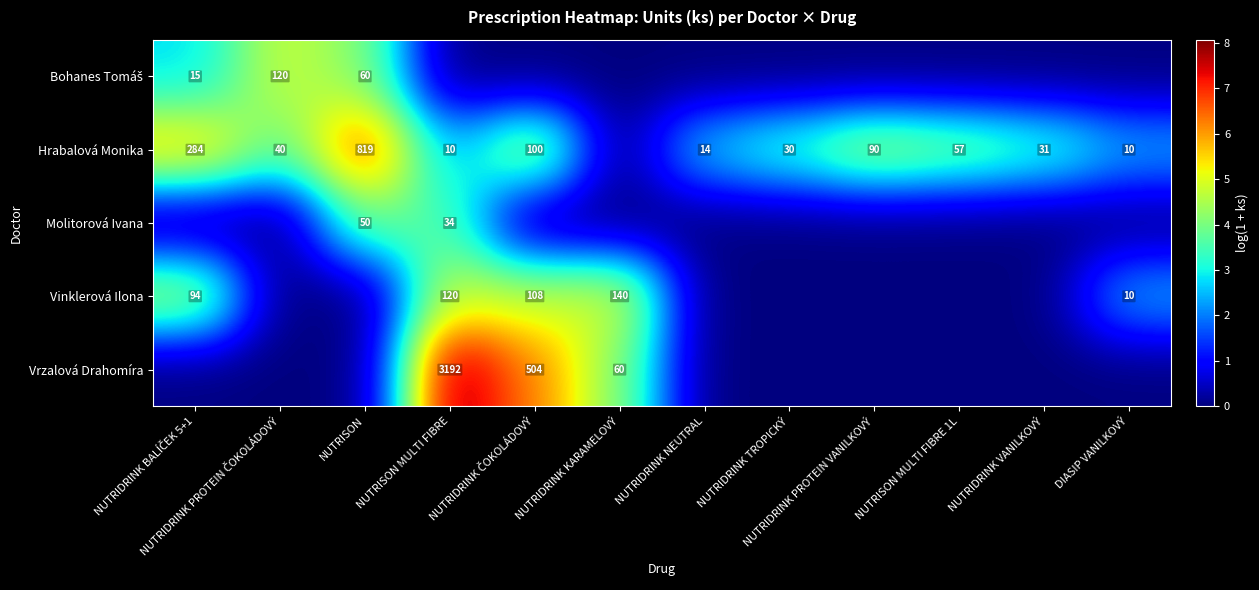

The Molitorová Ivana series shows 25 at NUTRISON. True or false?

False